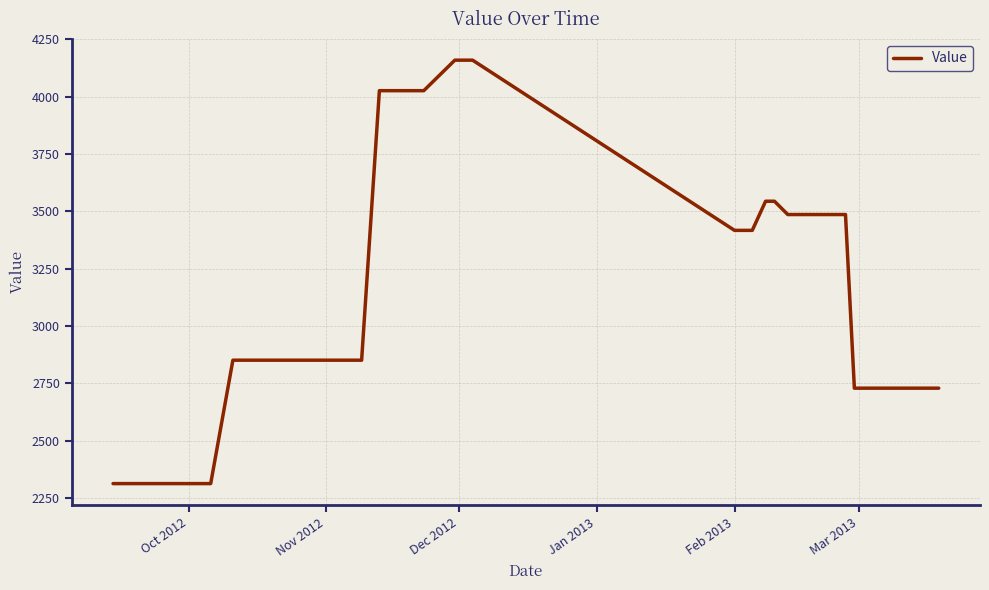

What is the smallest value displayed?

2313